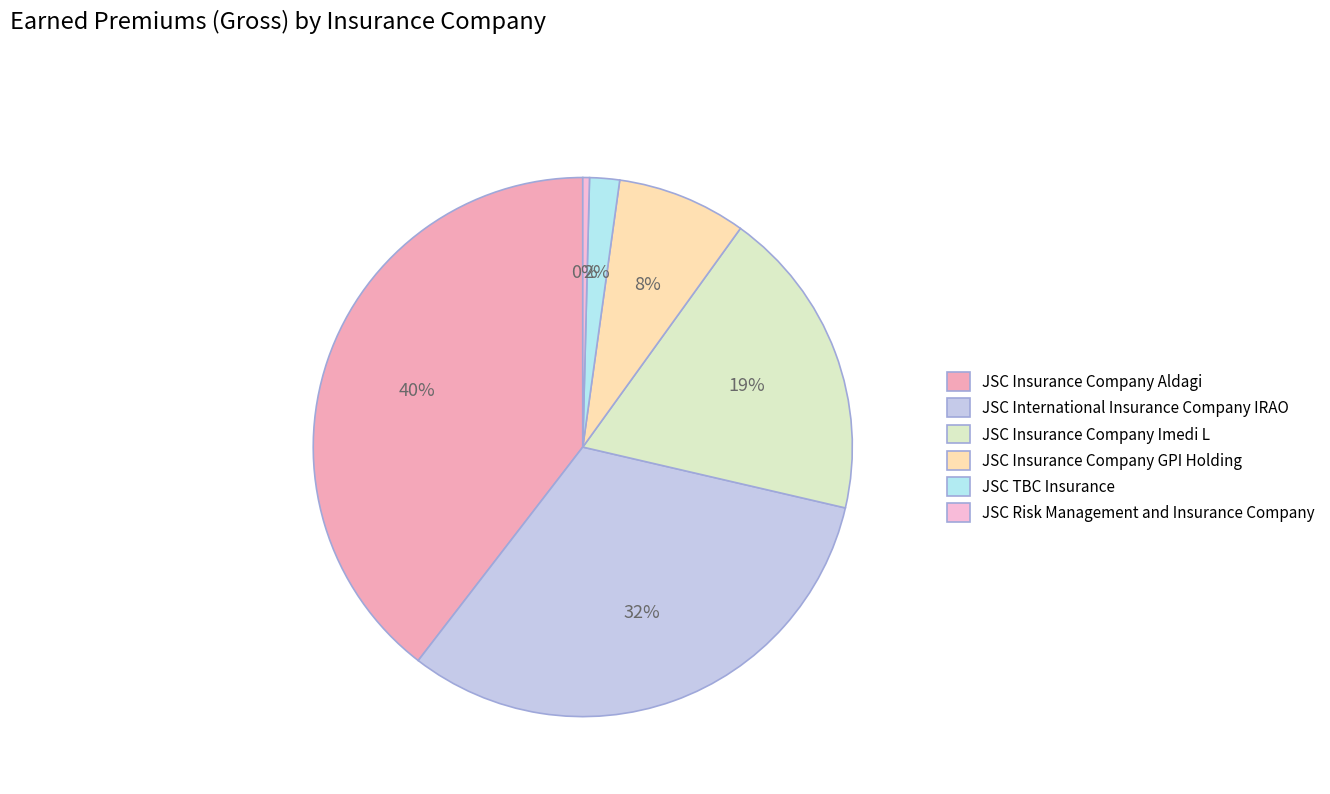

Is it true that JSC Insurance Company Aldagi is 40% of the pie?

True